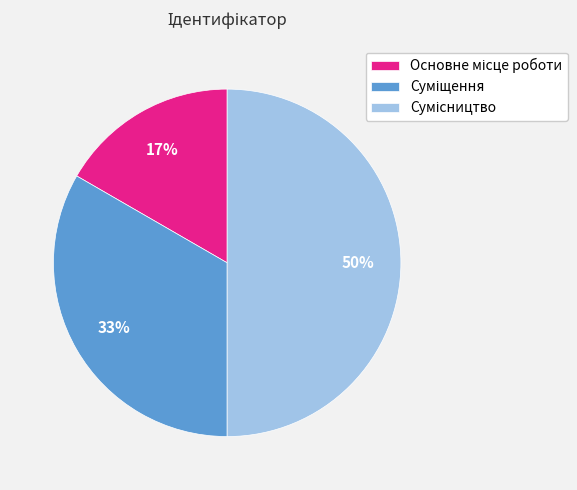

To the nearest percent, what is the average slice percentage?

33%